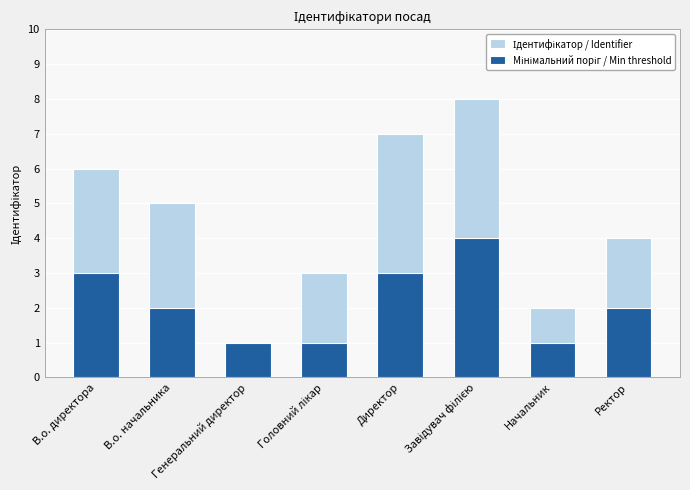

What is the smallest value displayed?

1